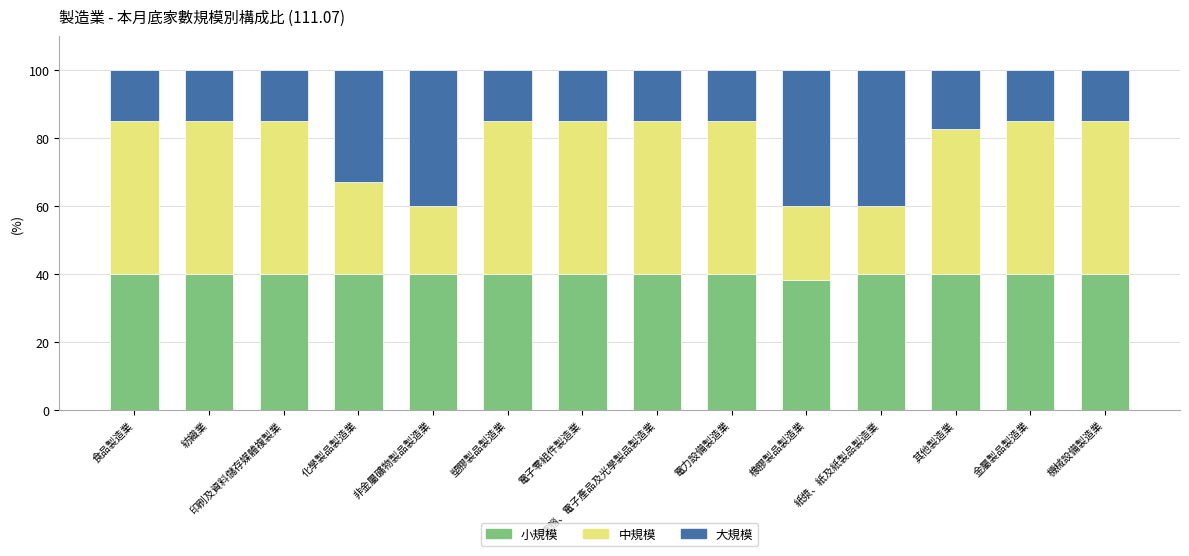

The 小規模 series shows 52.0 at 塑膠製品製造業. True or false?

False